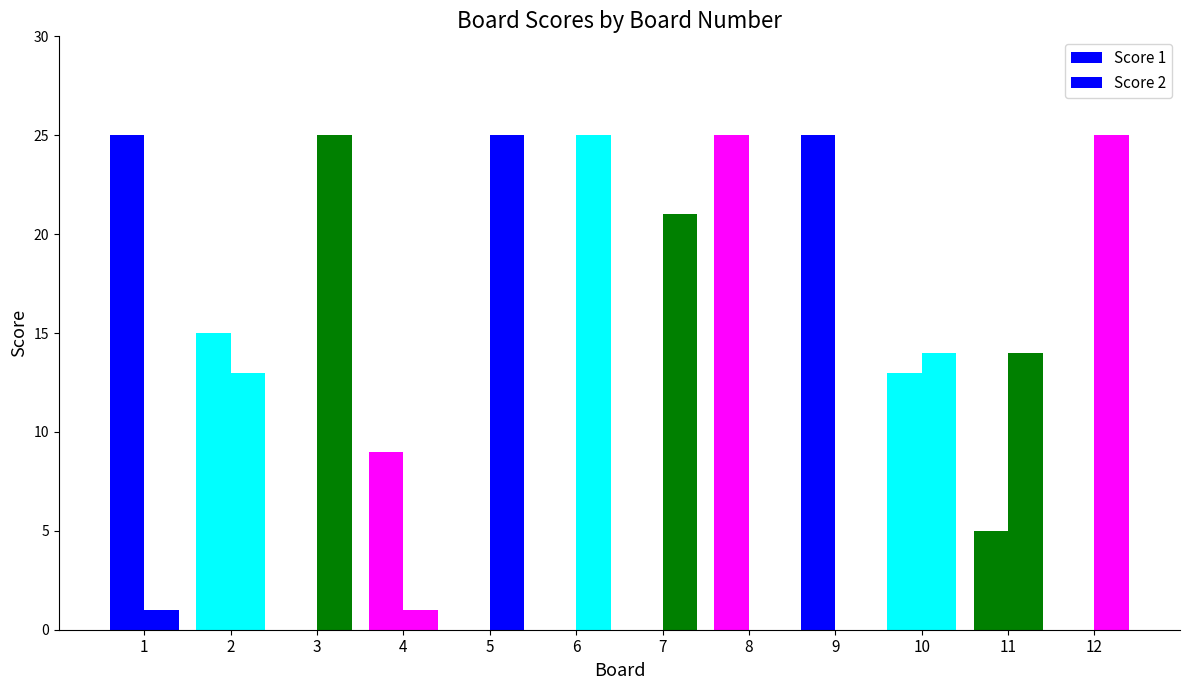

What is the difference between the Score 1 values at 5 and 4?

9